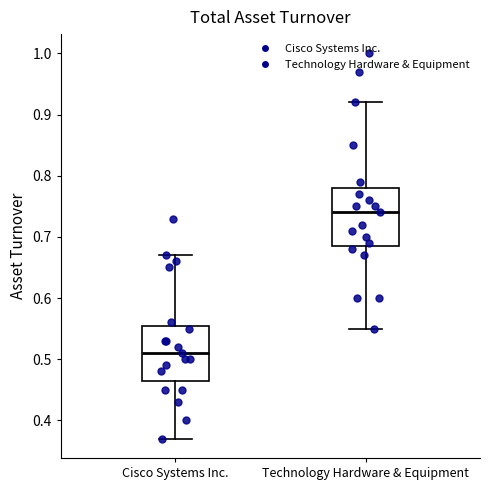

Which box has the lowest median line?

Cisco Systems Inc.